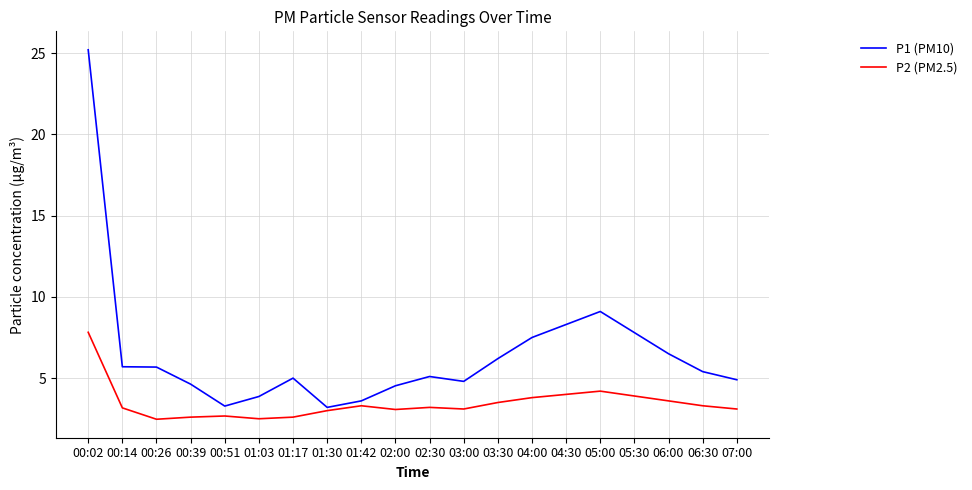

How many categories are shown in the chart?

20